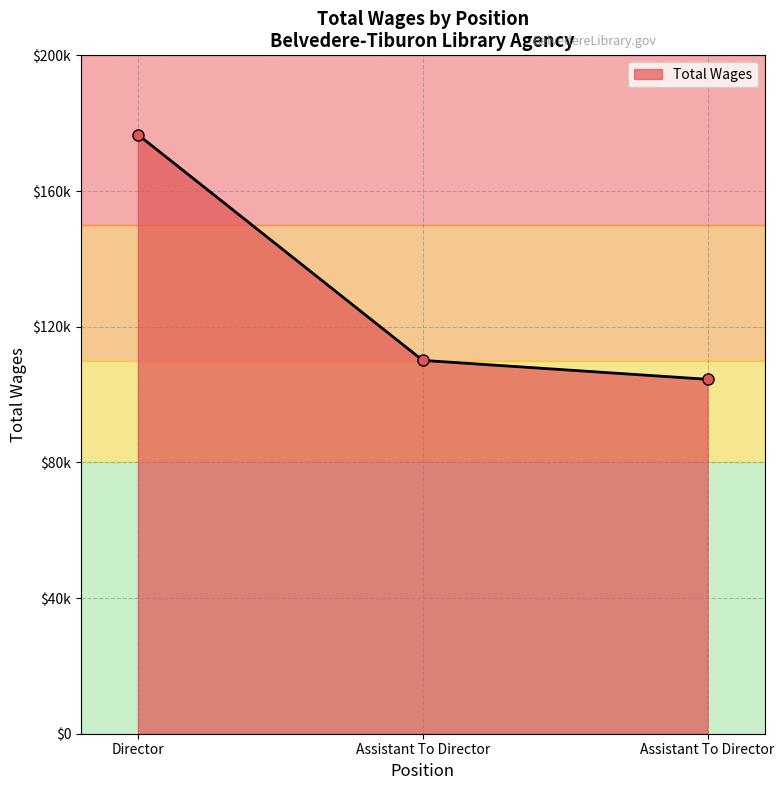

Is this an area chart (filled region under the line)?

Yes